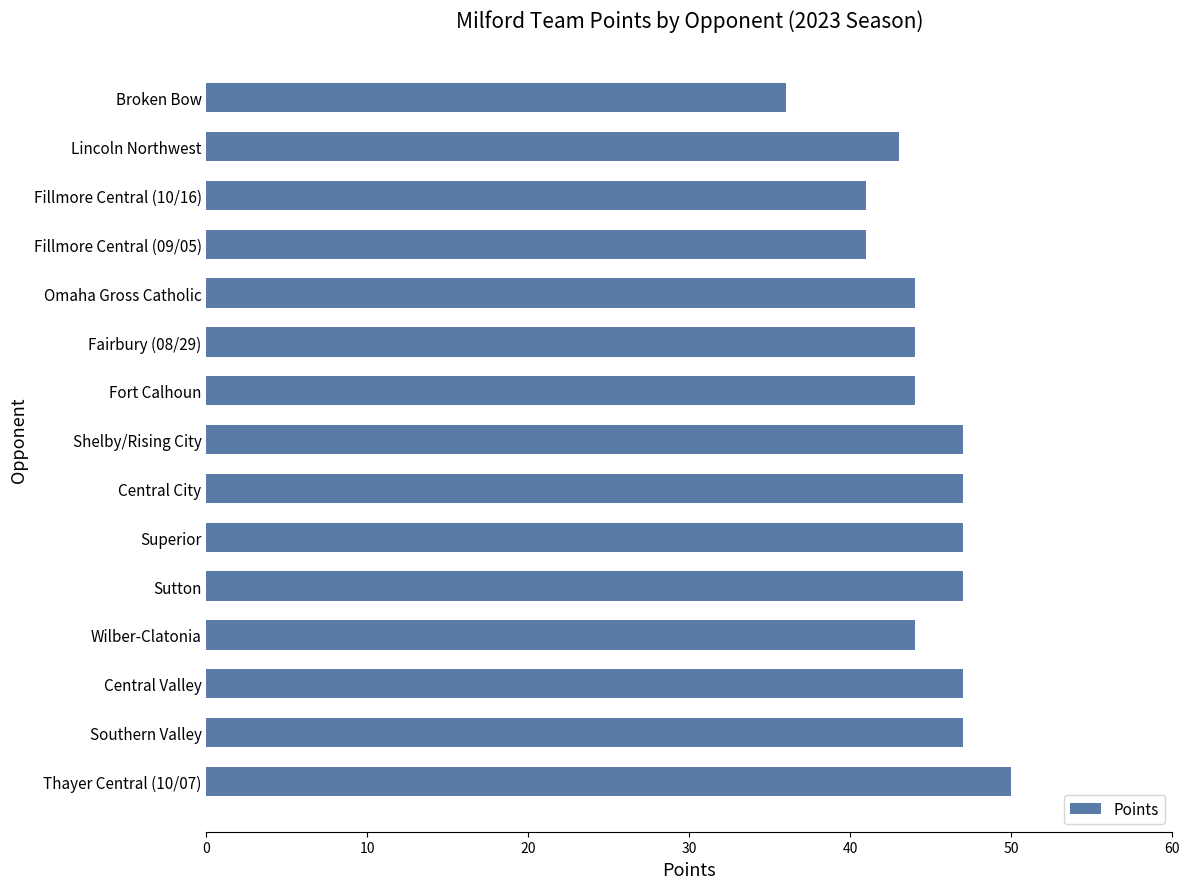

Does the chart contain stacked bars?

No